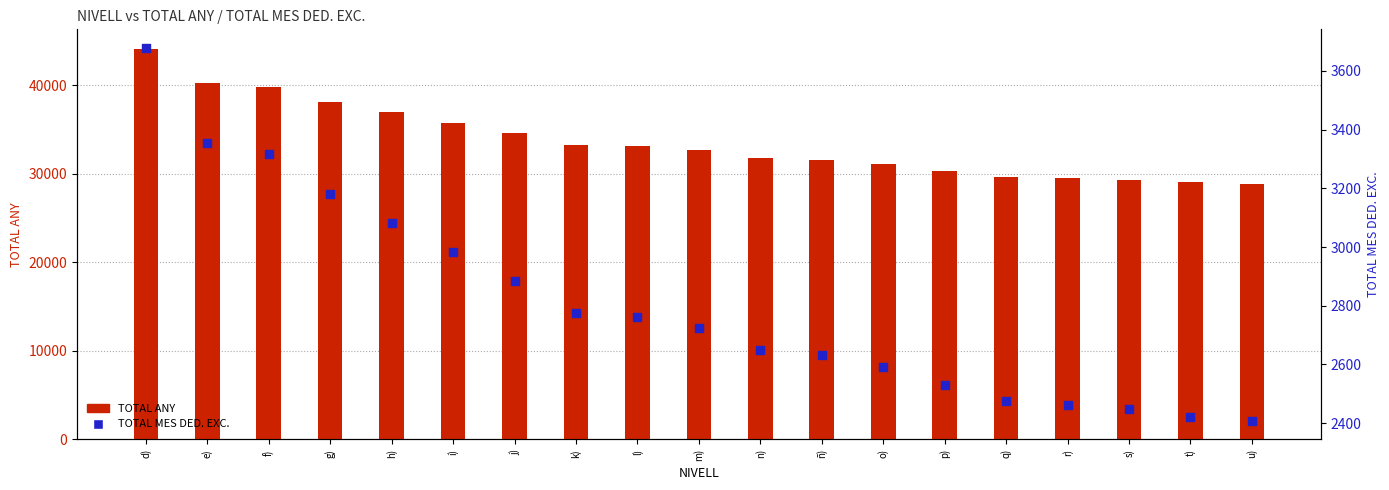

Which series has the largest total across all categories?

TOTAL ANY